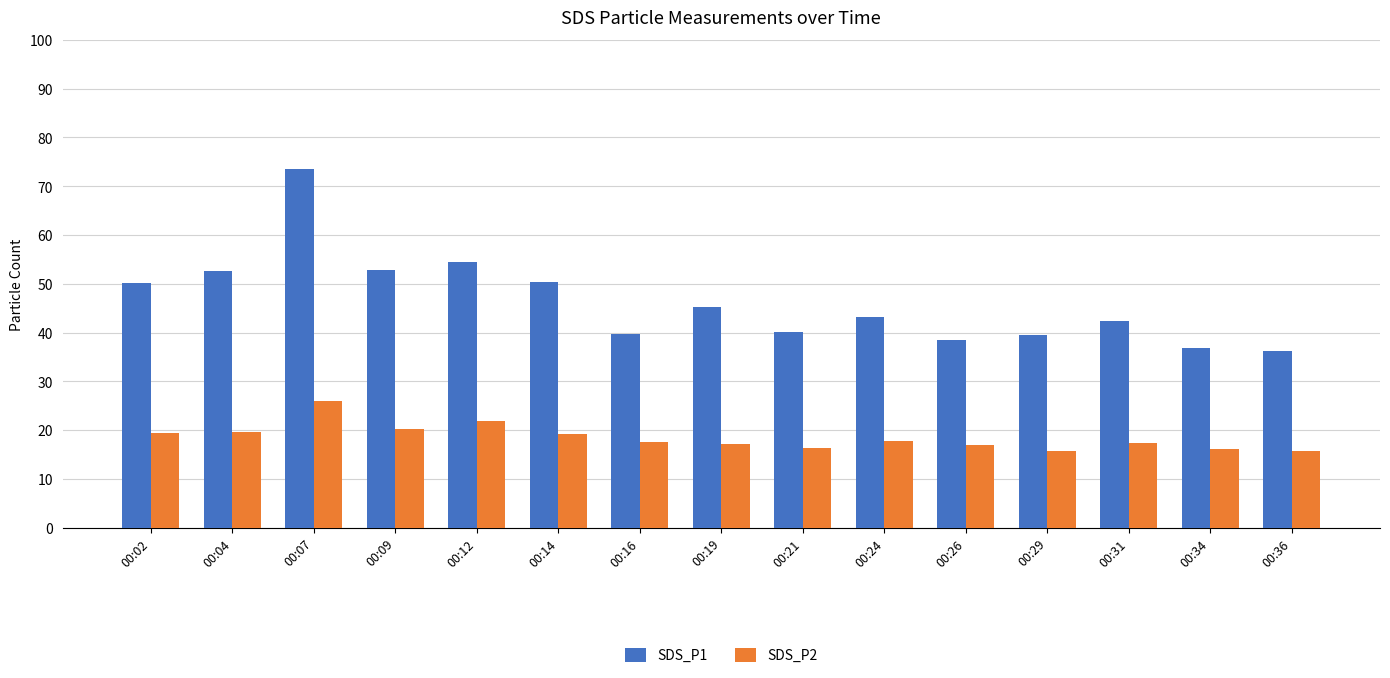

What is the difference between the SDS_P2 values at 00:31 and 00:29?

1.7